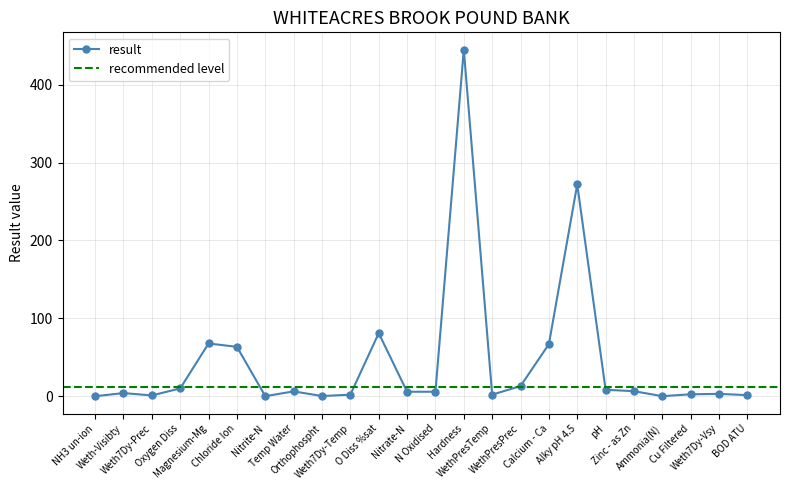

Reading left to right, list all the values displayed in this chart.

0.0	4.0	1.0	10.0	67.7	63.4	0.0	6.2	0.2	2.0	81.0	5.7	5.7	445.0	2.0	13.0	66.8	272.0	8.3	6.4	0.1	2.5	3.0	1.4